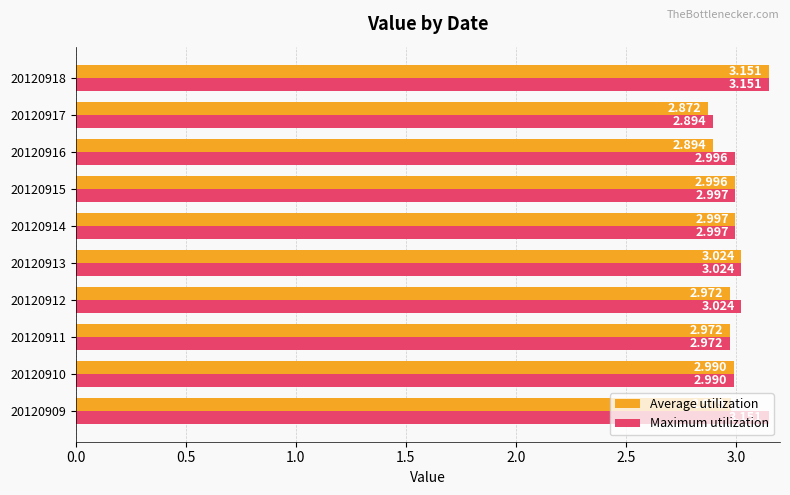

List the series in order of their overall mean, lowest first.

Average utilization, Maximum utilization